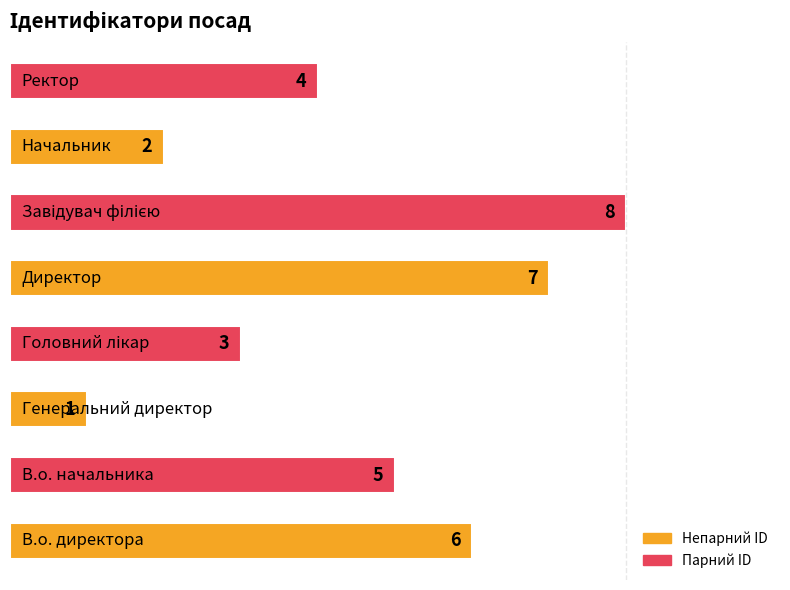

Reading bottom to top, list all the values displayed in this chart.

6	5	1	3	7	8	2	4